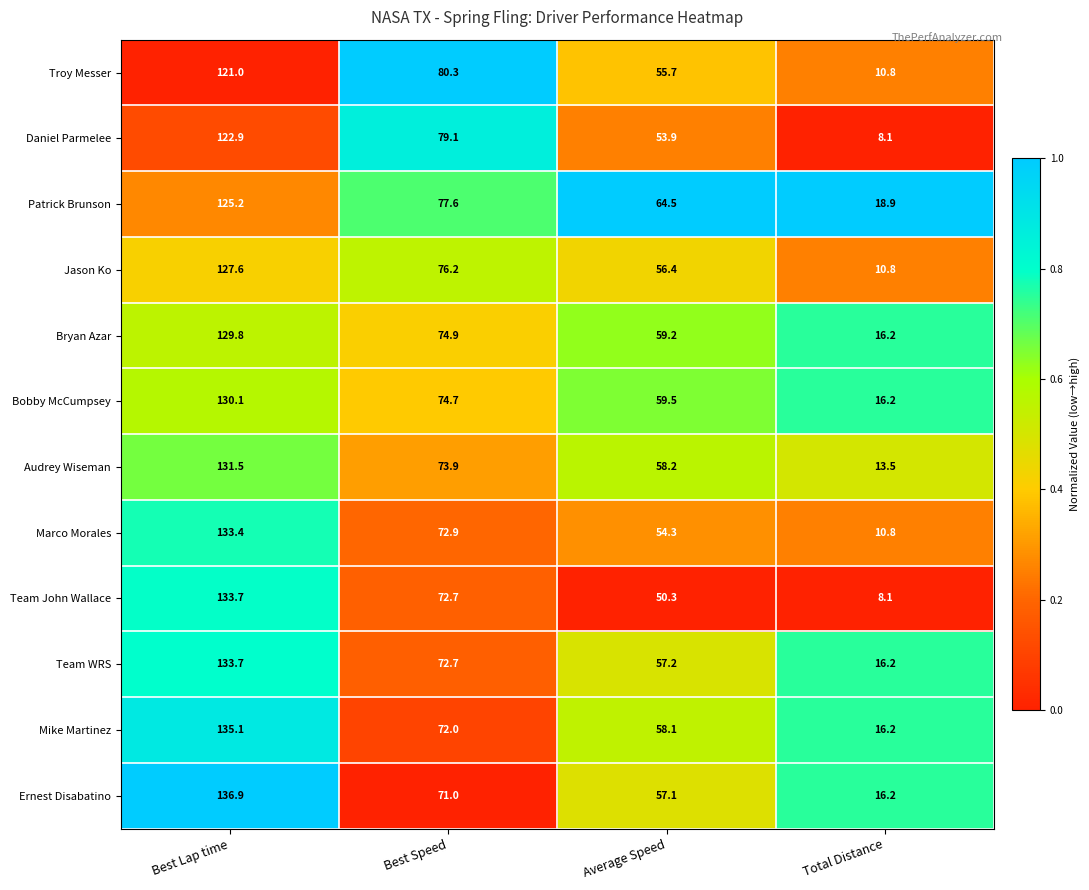

What is the difference between the second highest and second lowest values in the Team John Wallace series?

22.4